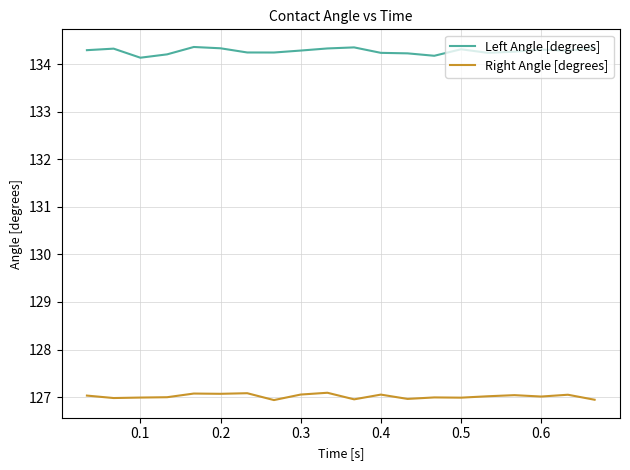

True or false: Right Angle [degrees] has more than 2 interior local peaks.

True